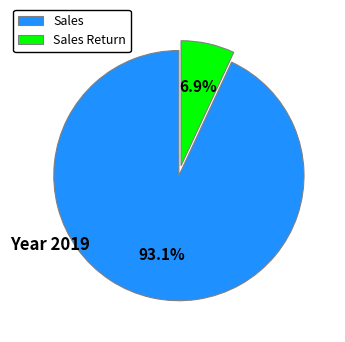

To the nearest percent, what is the combined percentage of Sales and Sales Return?

100%